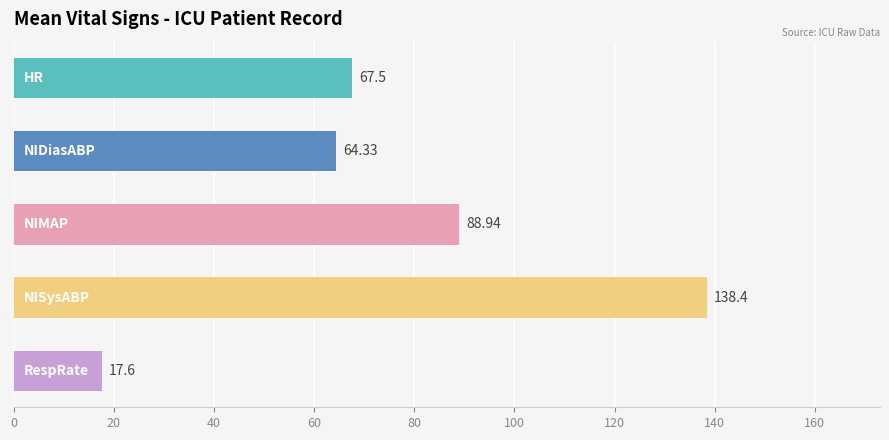

What is the difference between the second highest and minimum values?

71.3